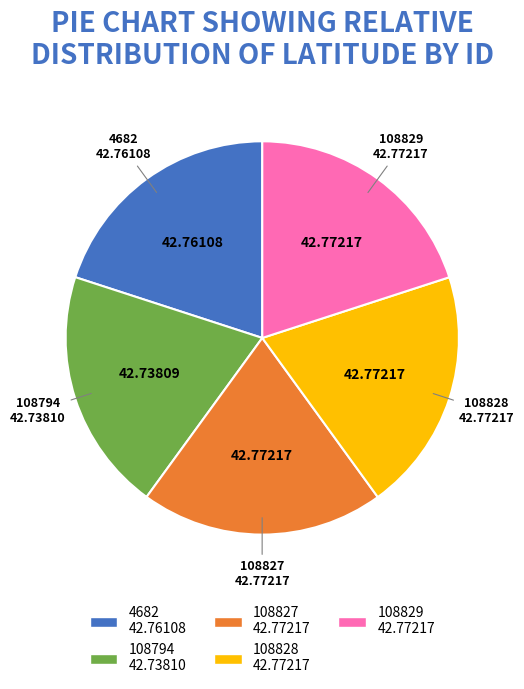

Is the sum of 108829 and 108827 greater than half?

No